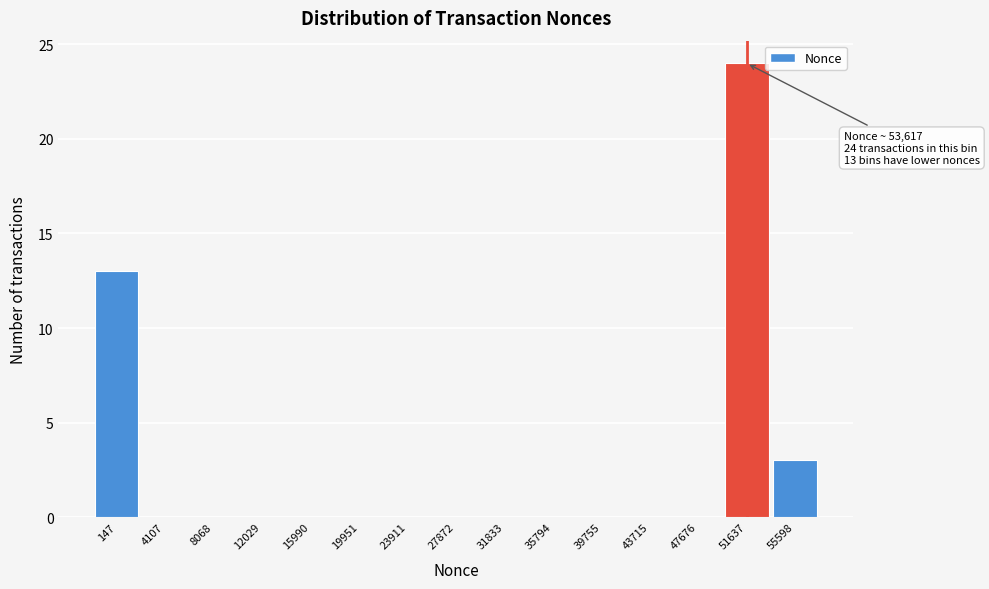

Reading left to right, what are all the values shown in this chart?

147=13	4107=0	8068=0	12029=0	15990=0	19951=0	23911=0	27872=0	31833=0	35794=0	39755=0	43715=0	47676=0	51637=24	55598=3